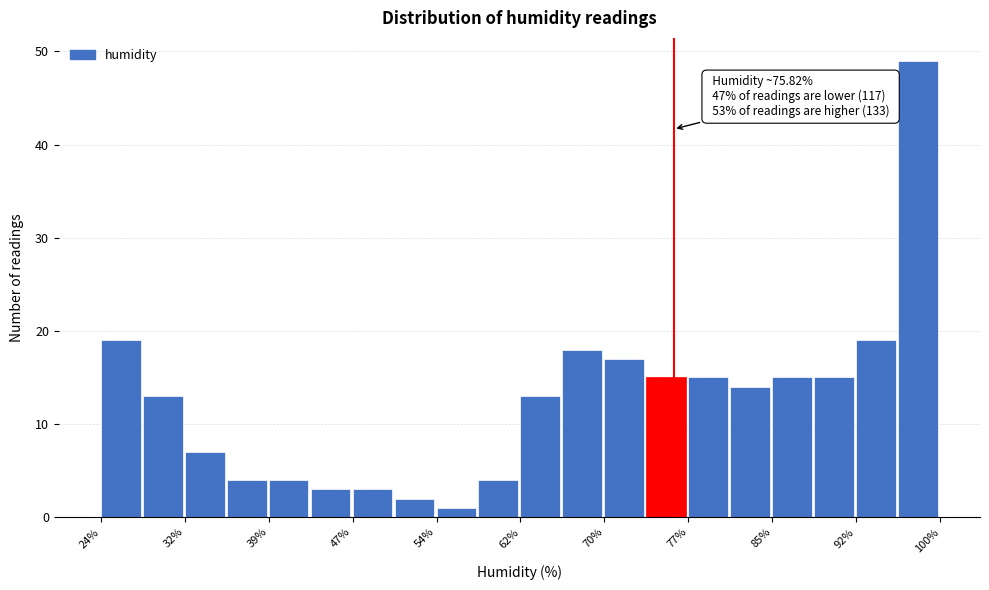

Around what value on the x-axis is the tallest bar? Give the approximate position of its centre, as read against the axis.

98